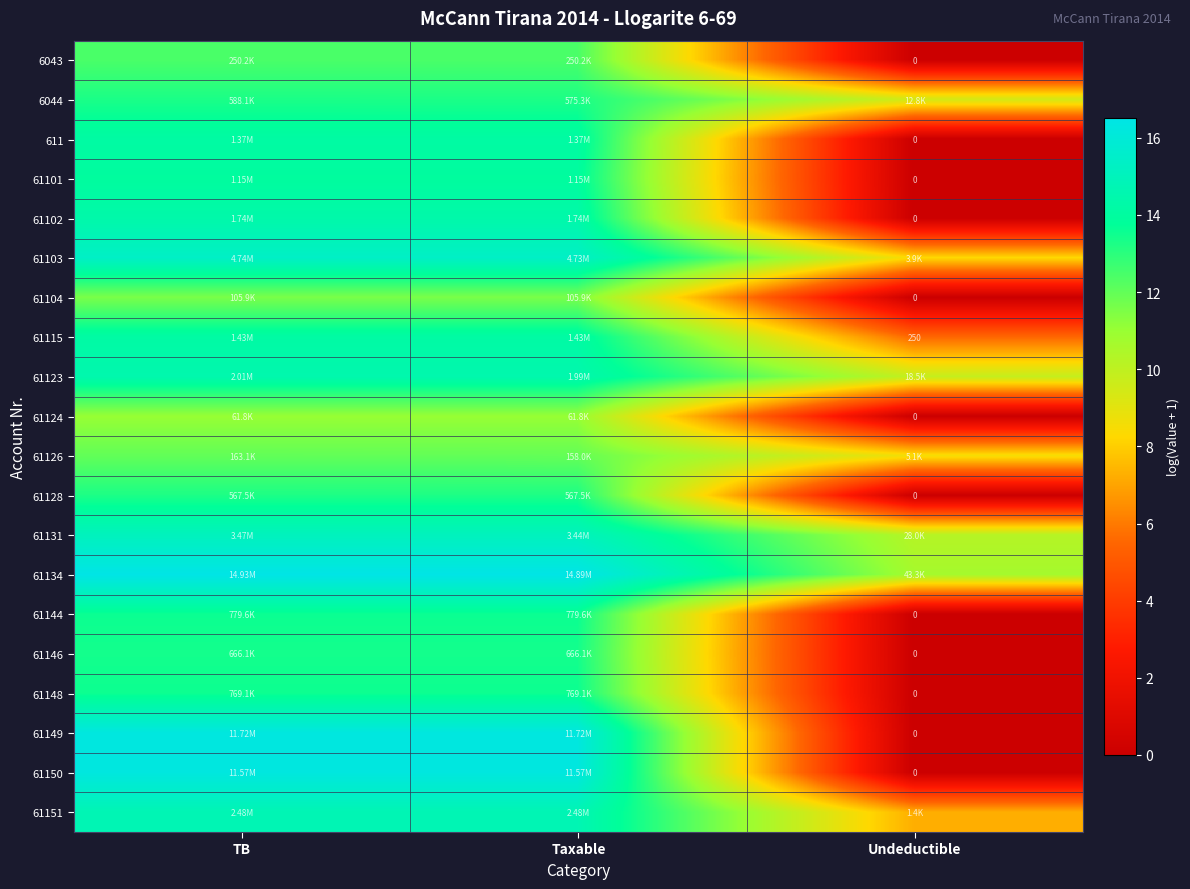

Rank the series at Undeductible from lowest to highest value.

6043, 611, 61101, 61102, 61104, 61124, 61128, 61144, 61146, 61148, 61149, 61150, 61115, 61151, 61103, 61126, 6044, 61123, 61131, 61134